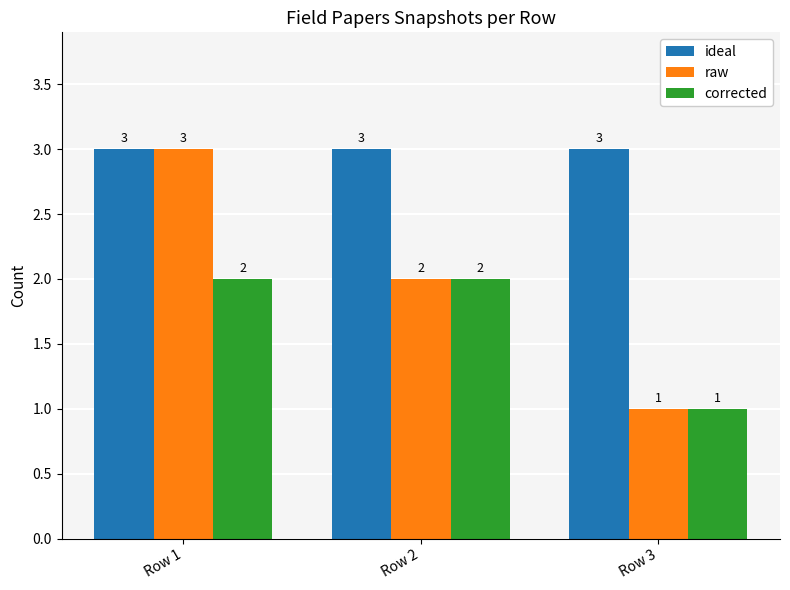

At which label does corrected reach its minimum?

Row 3